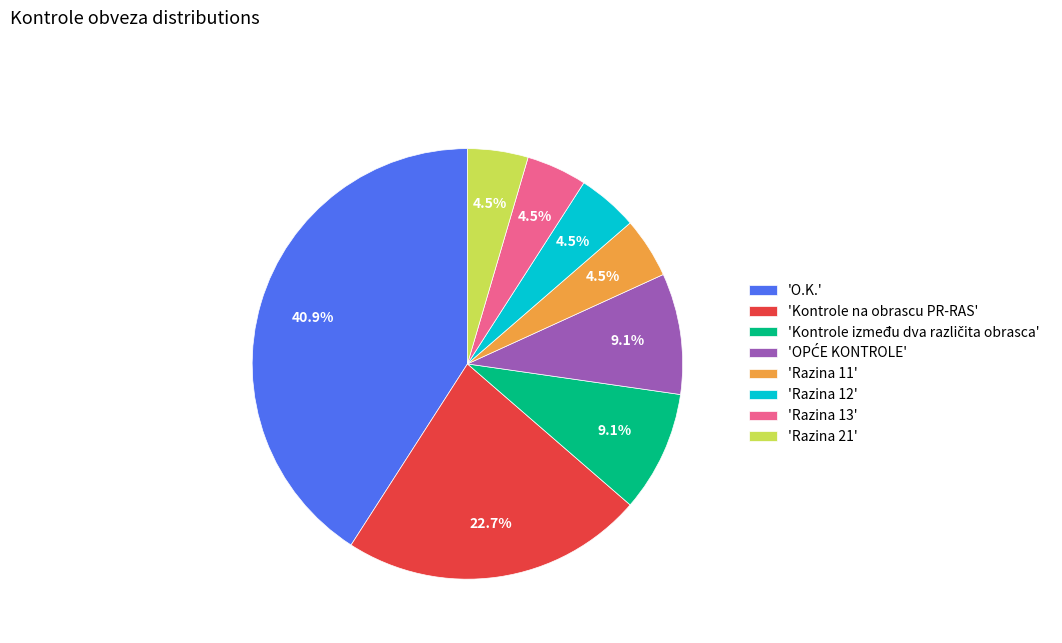

Which has a higher value, 'Razina 21' or 'Kontrole na obrascu PR-RAS'?

'Kontrole na obrascu PR-RAS'